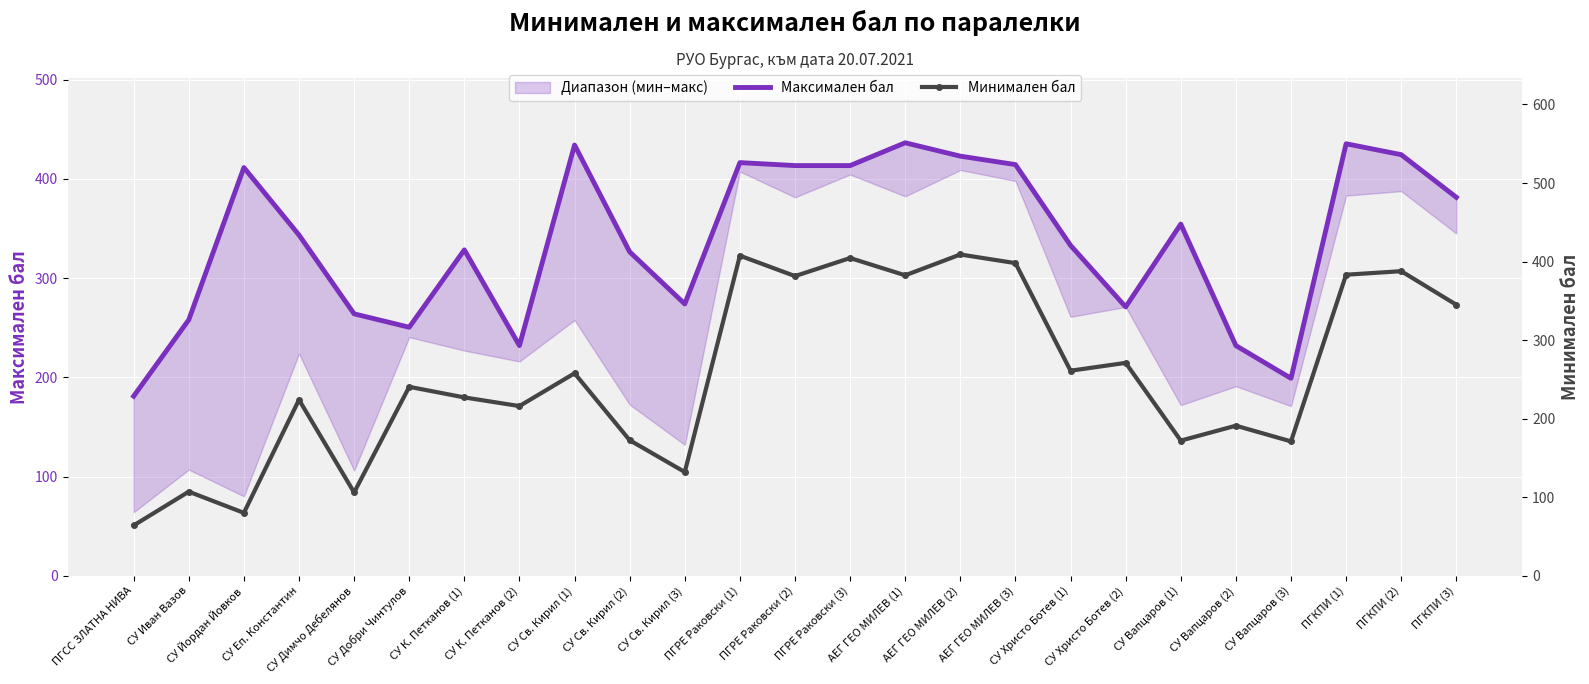

What is the minimum value shown in the chart?

64.0